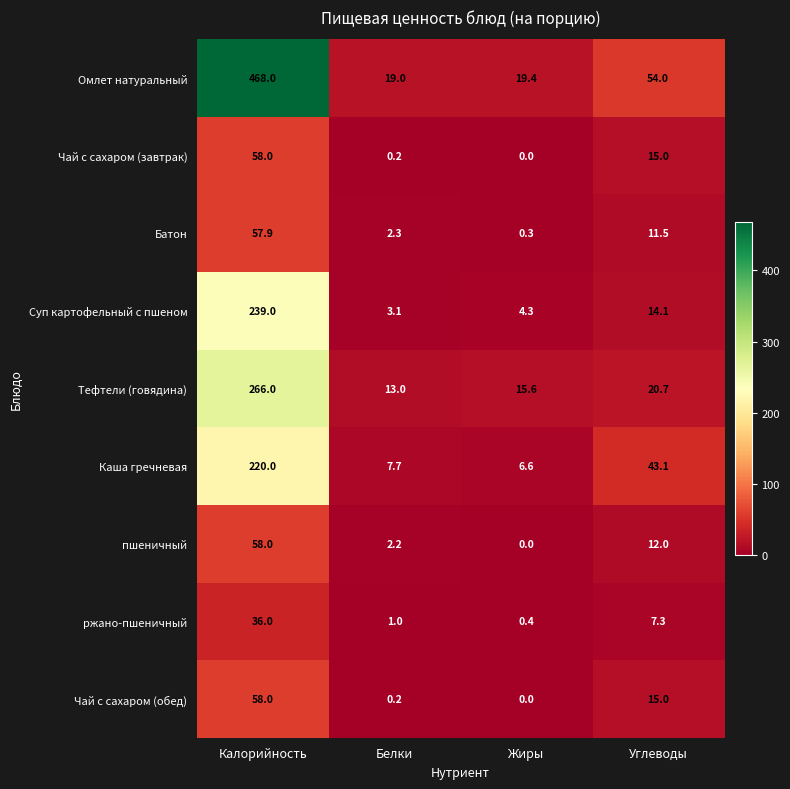

Is it true that Чай с сахаром (обед) equals 20.4 at Углеводы?

False